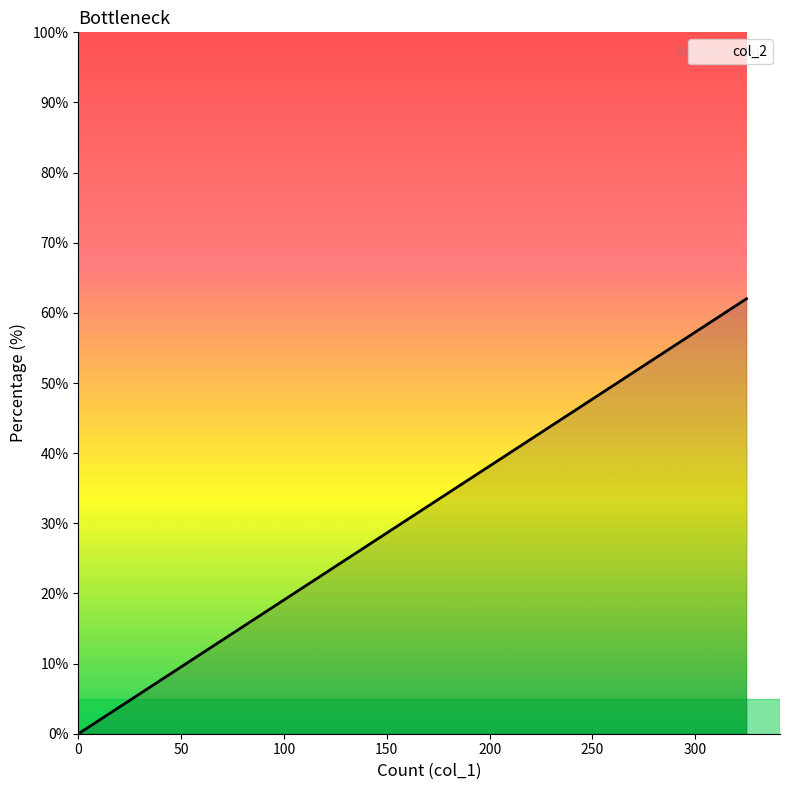

What is the difference between the maximum and minimum values?

61.8